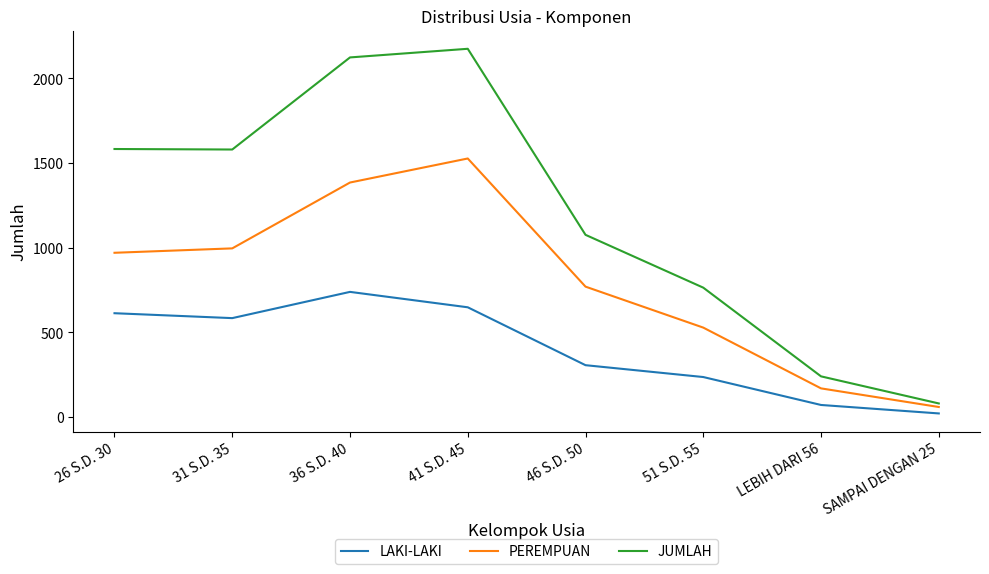

What are all the series names shown in the legend?

LAKI-LAKI, PEREMPUAN, JUMLAH